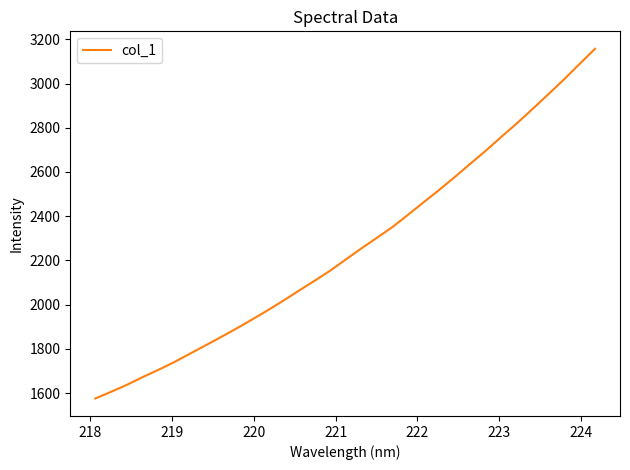

What is the maximum value shown in the chart?

3156.9